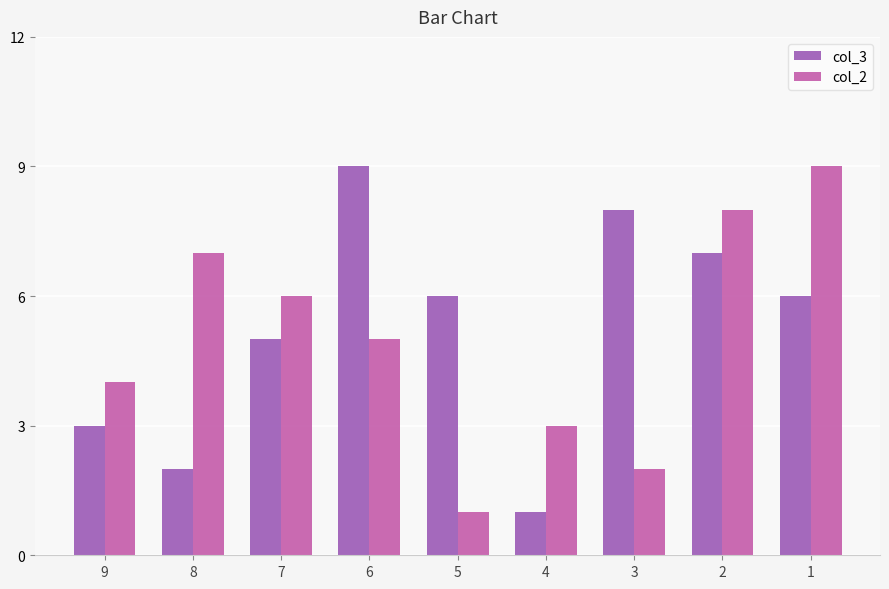

How many data points does each series have?

9